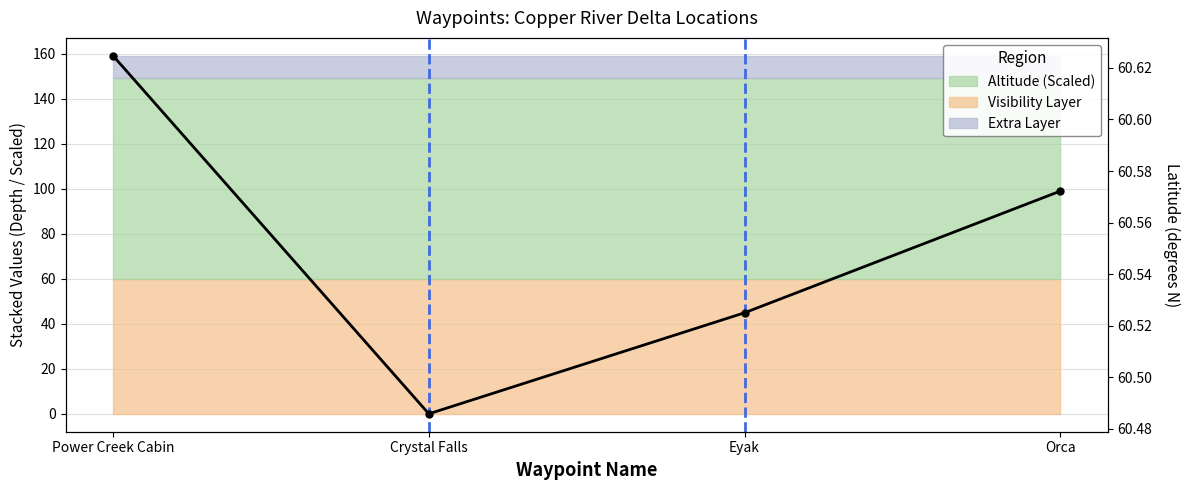

Where is the data nearest to the value 60?

Crystal Falls